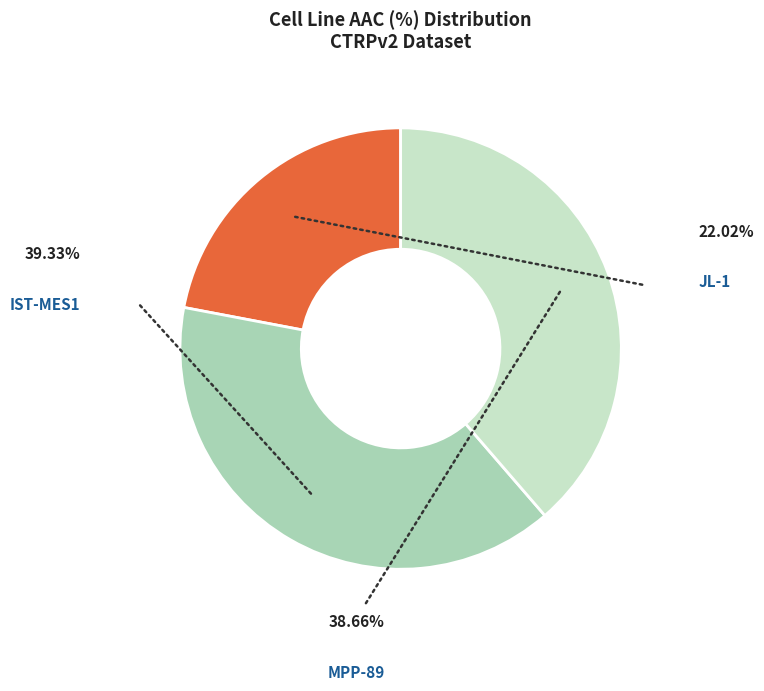

How many slices are in this pie chart?

3